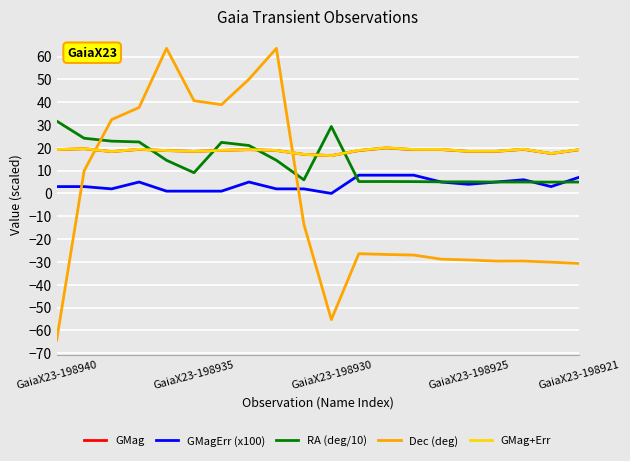

Which series has the widest spread of values?

Dec (deg)